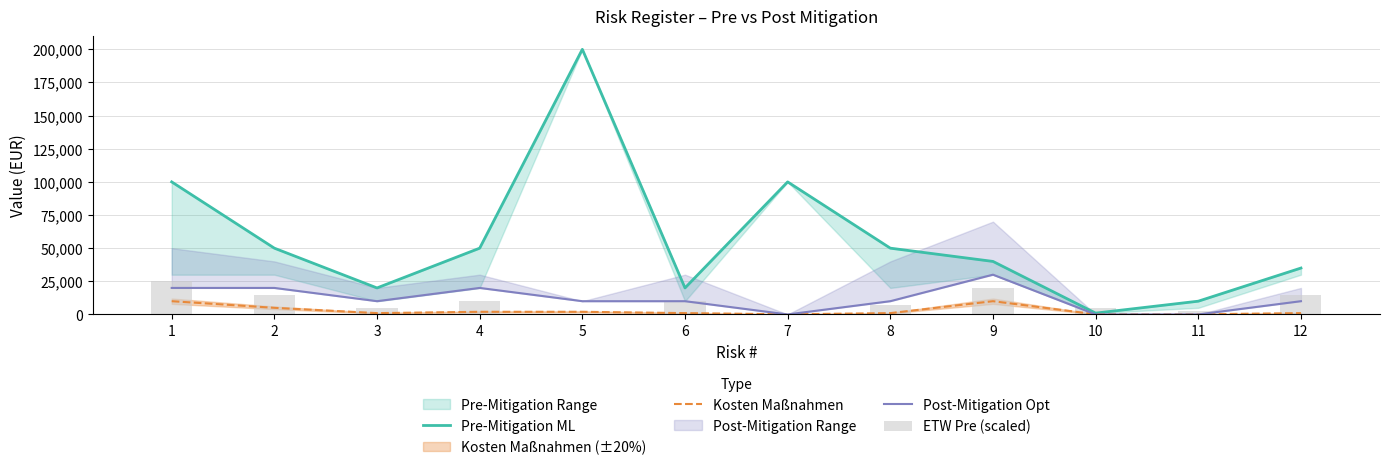

What is the approximate value of Kosten Maßnahmen at 6?

1000